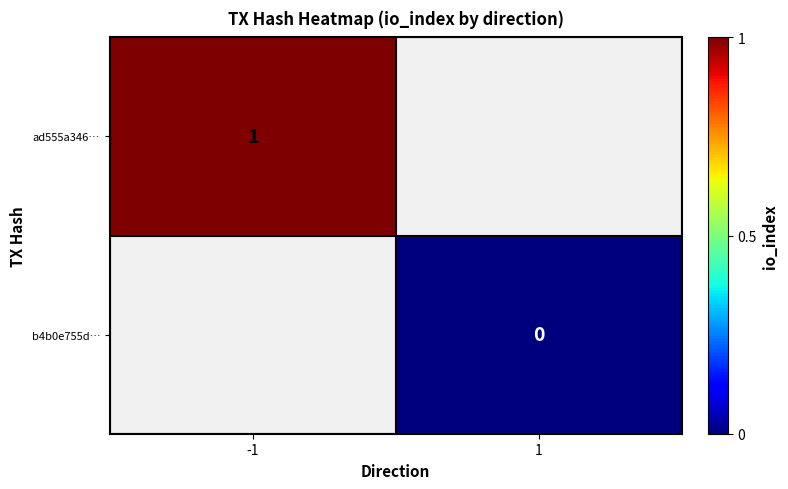

Count the number of data series in this chart.

2